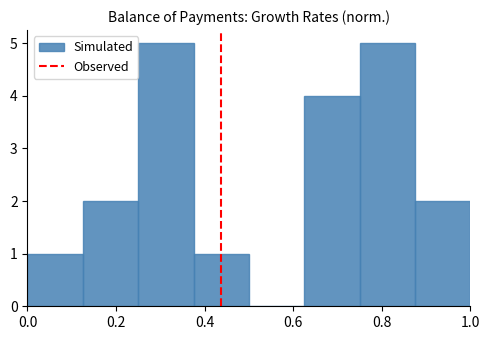

Reading left to right, list every bar in this chart as the range it spans on the x-axis followed by its height. Neither the bar edges nor the heights are printed on the chart, so give them approximately, as read against the axes.

0.000 to 0.125: 1
0.125 to 0.250: 2
0.250 to 0.375: 5
0.375 to 0.500: 1
0.500 to 0.625: 0
0.625 to 0.750: 4
0.750 to 0.875: 5
0.875 to 1.000: 2